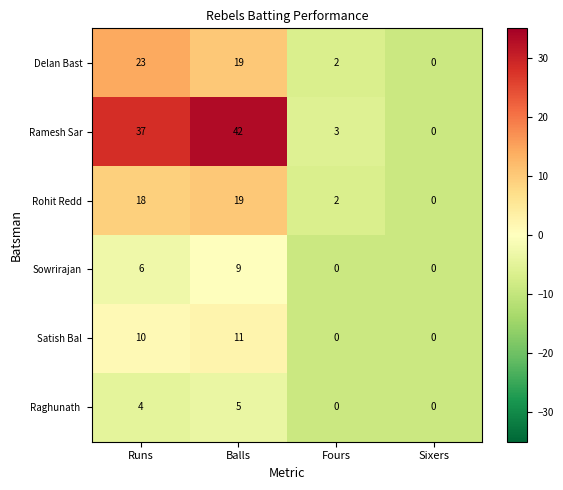

At which category is the sum across all series the highest?

Balls